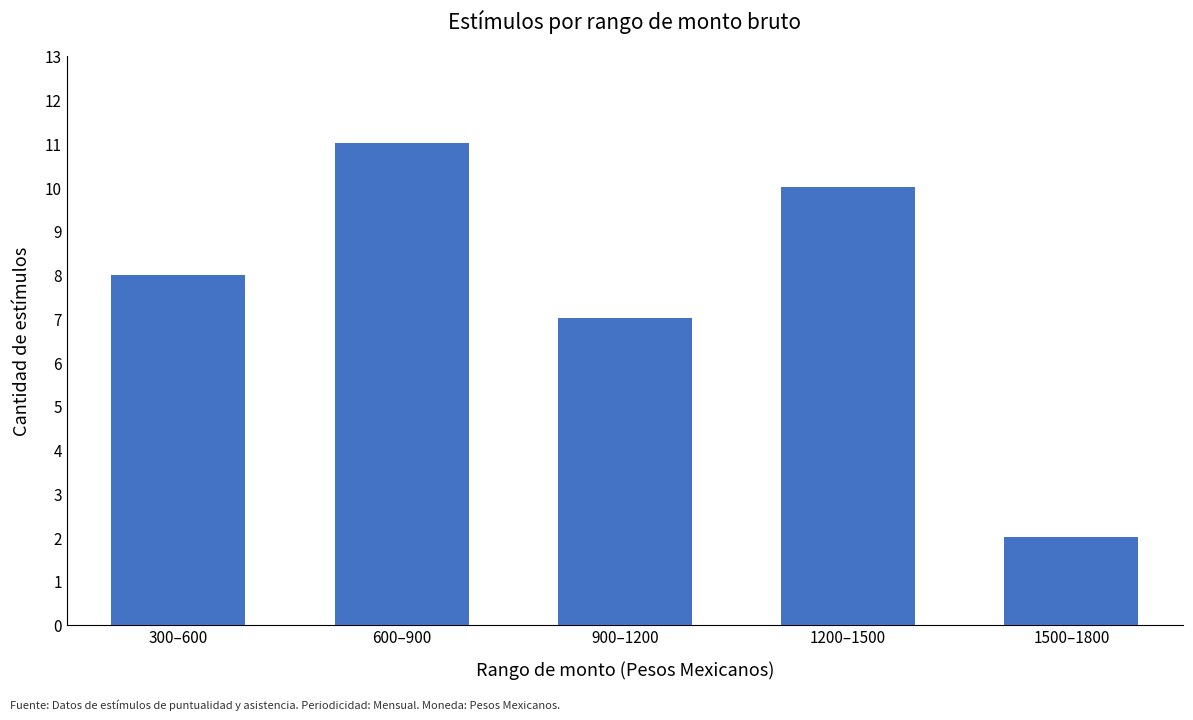

What is the sum of all values?

38